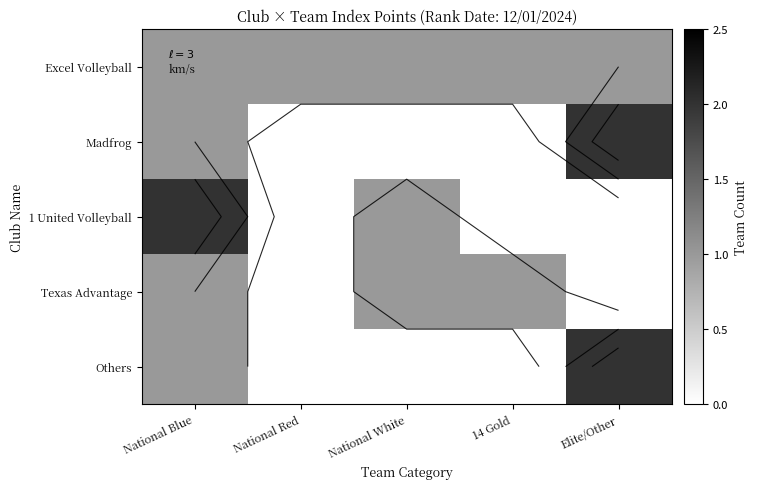

Which category has the lowest value across all series?

National Red